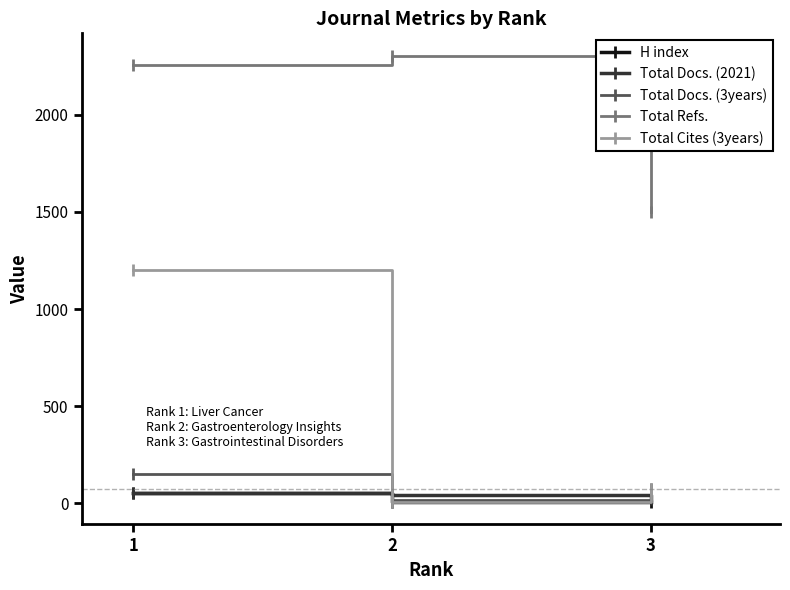

Which series has the widest spread of values?

Total Cites (3years)